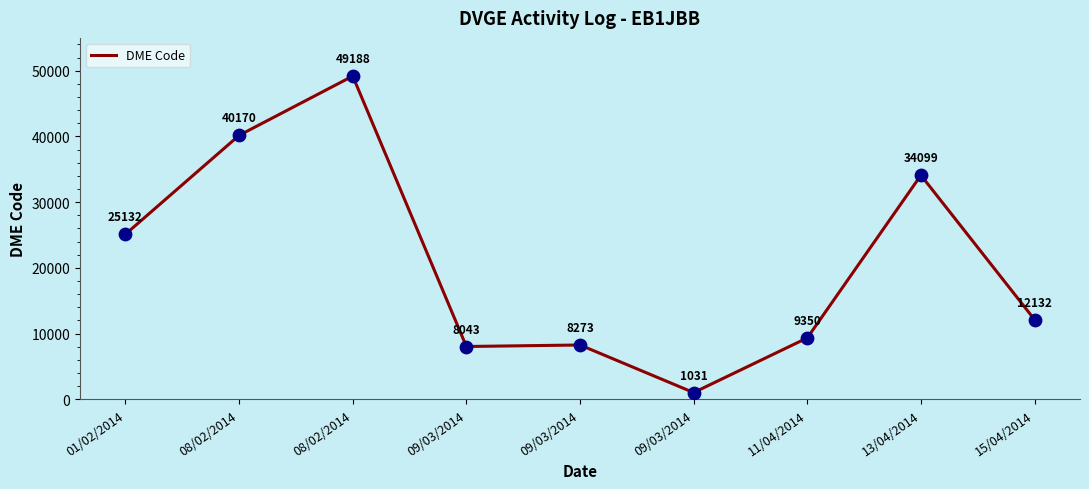

Between 13/04/2014 and 08/02/2014, which is larger?

08/02/2014